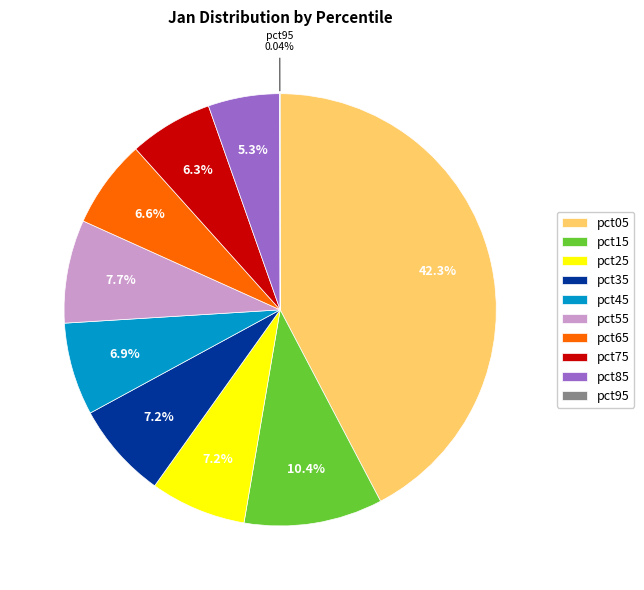

To the nearest percent, what is the difference between the pct15 and pct05 slice percentages?

32%